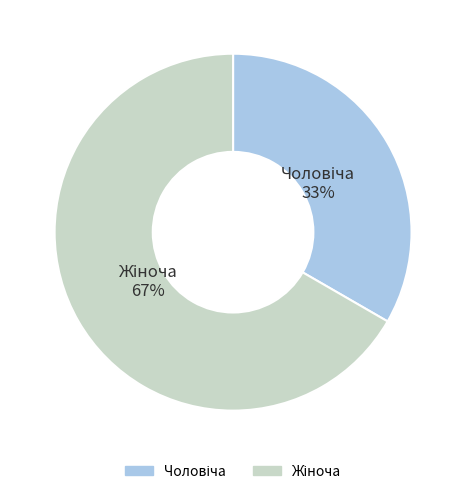

To the nearest percent, what is the average slice percentage?

50%